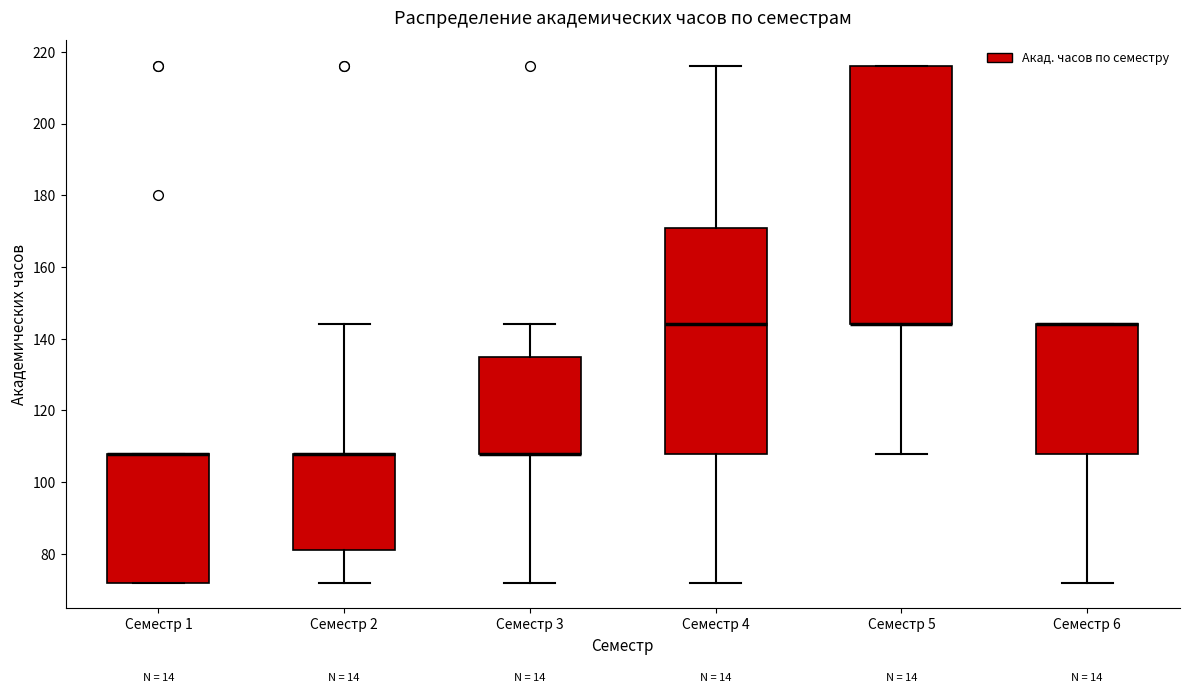

Reading left to right, read every box against the y-axis: the position of its median line, the range the box covers, and the ends of its whiskers. The values are not printed on the chart, so give them approximately, as read against the axis.

Семестр 1: median 108 (drawn on the box's upper edge), box 72 to 108, whiskers 72 to 108
Семестр 2: median 108 (drawn on the box's upper edge), box 82 to 108, whiskers 72 to 144
Семестр 3: median 108 (drawn on the box's lower edge), box 108 to 136, whiskers 72 to 144
Семестр 4: median 144, box 108 to 172, whiskers 72 to 216
Семестр 5: median 144 (drawn on the box's lower edge), box 144 to 216, whiskers 108 to 216
Семестр 6: median 144 (drawn on the box's upper edge), box 108 to 144, whiskers 72 to 144